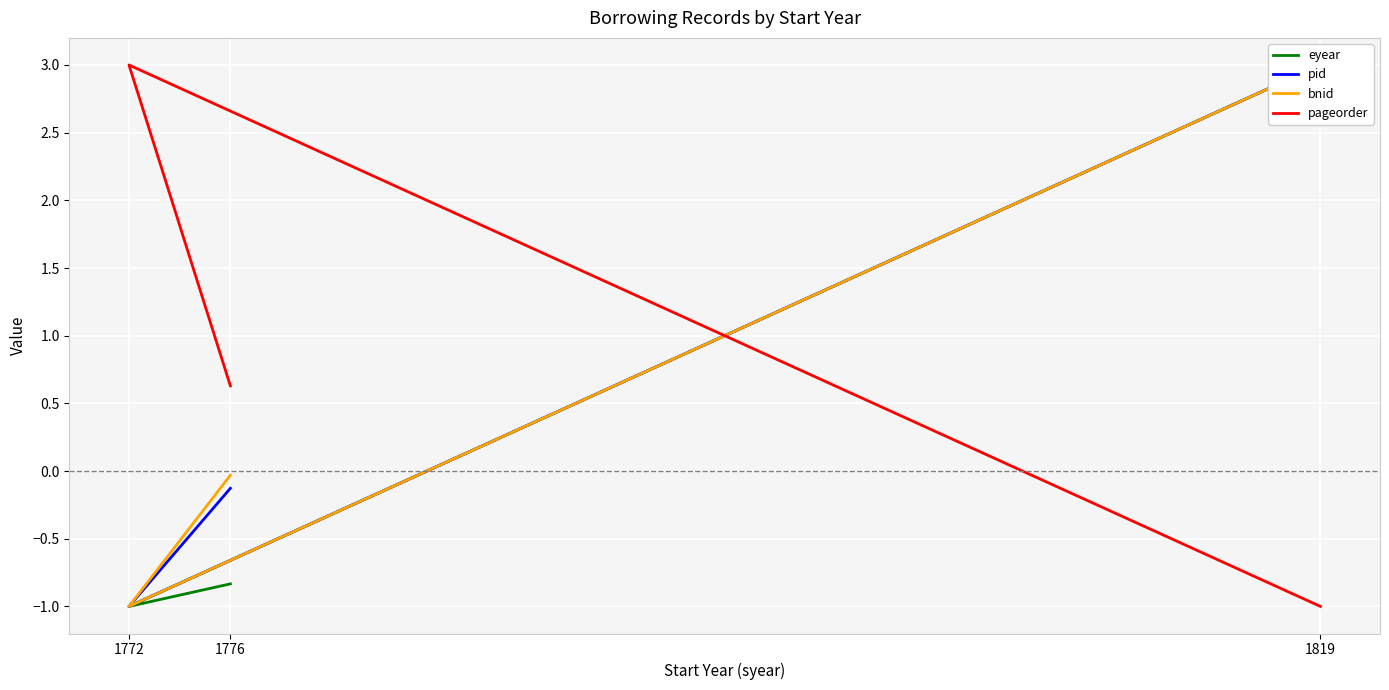

How many negative values does the eyear series have?

2